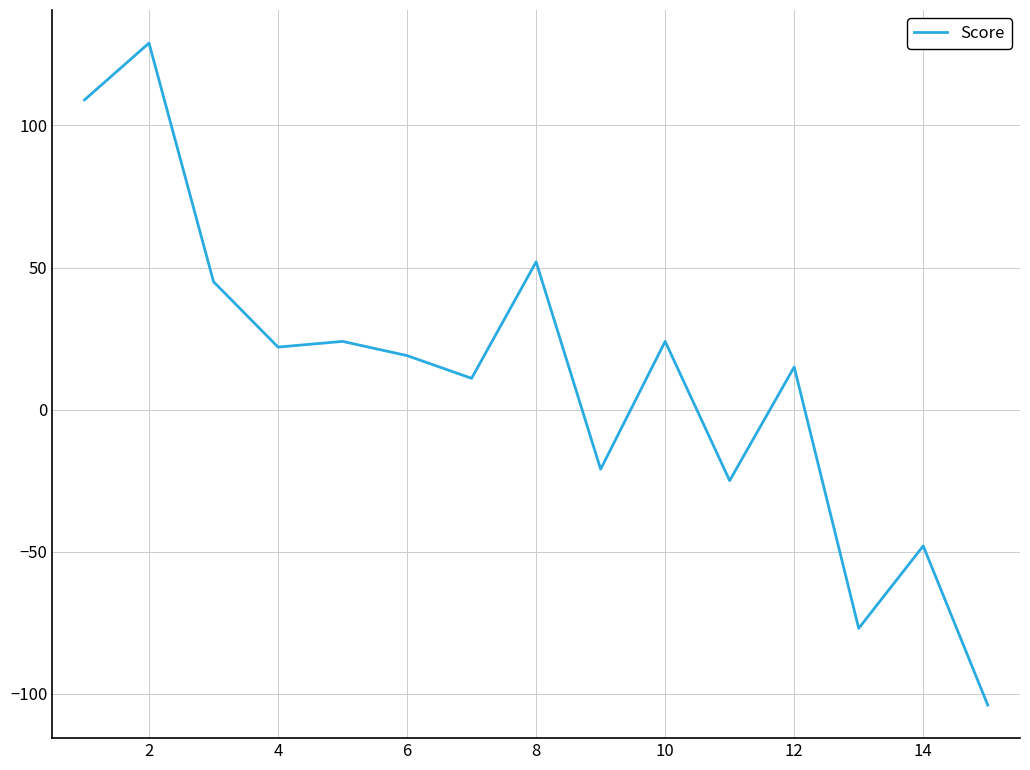

How many values are above zero?

10